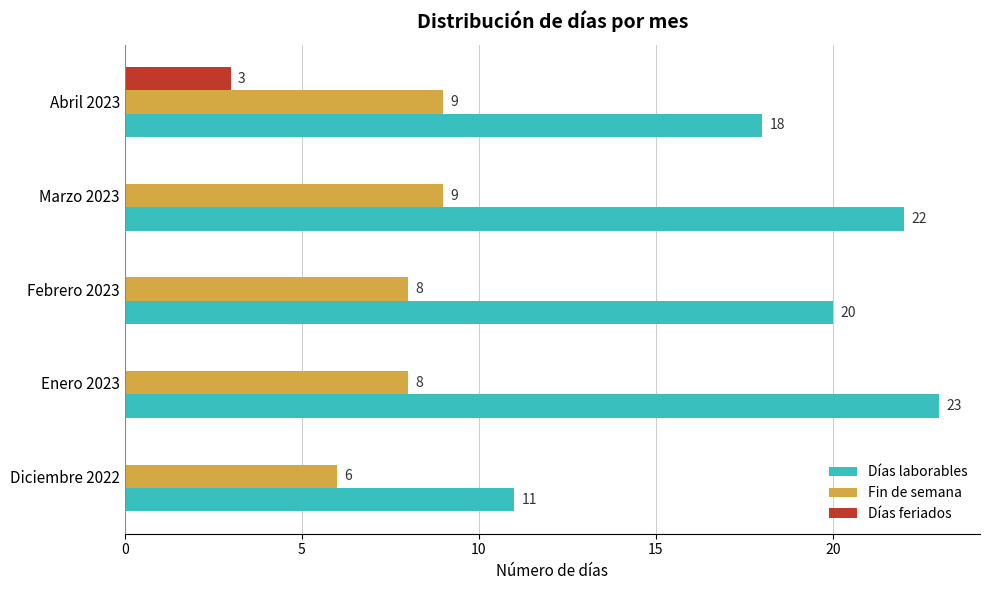

What are all the series names shown in the legend?

Días laborables, Fin de semana, Días feriados